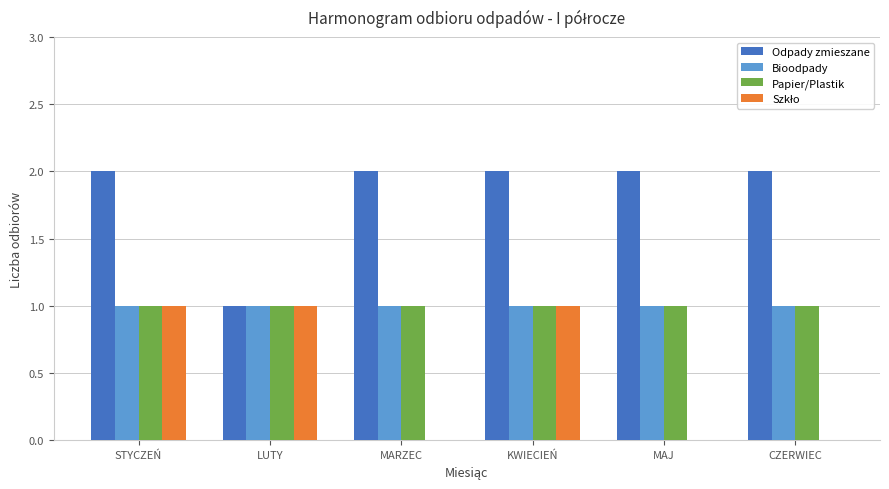

What is the sum of all Bioodpady values?

6